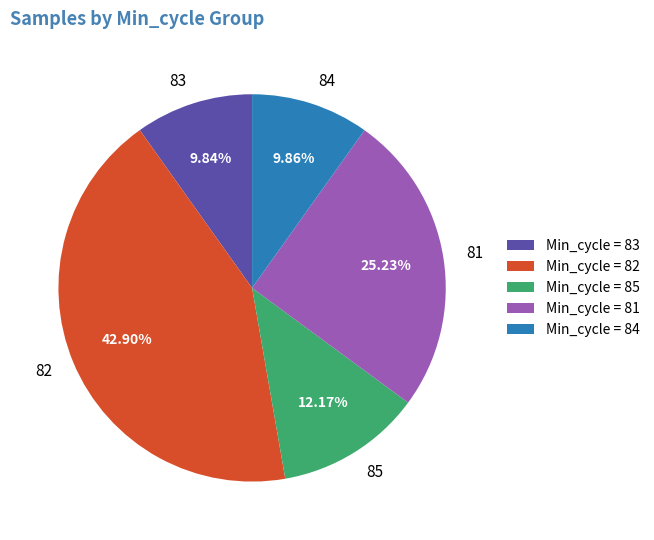

What is the ratio of the value at 84 to the value at 82?

0.2